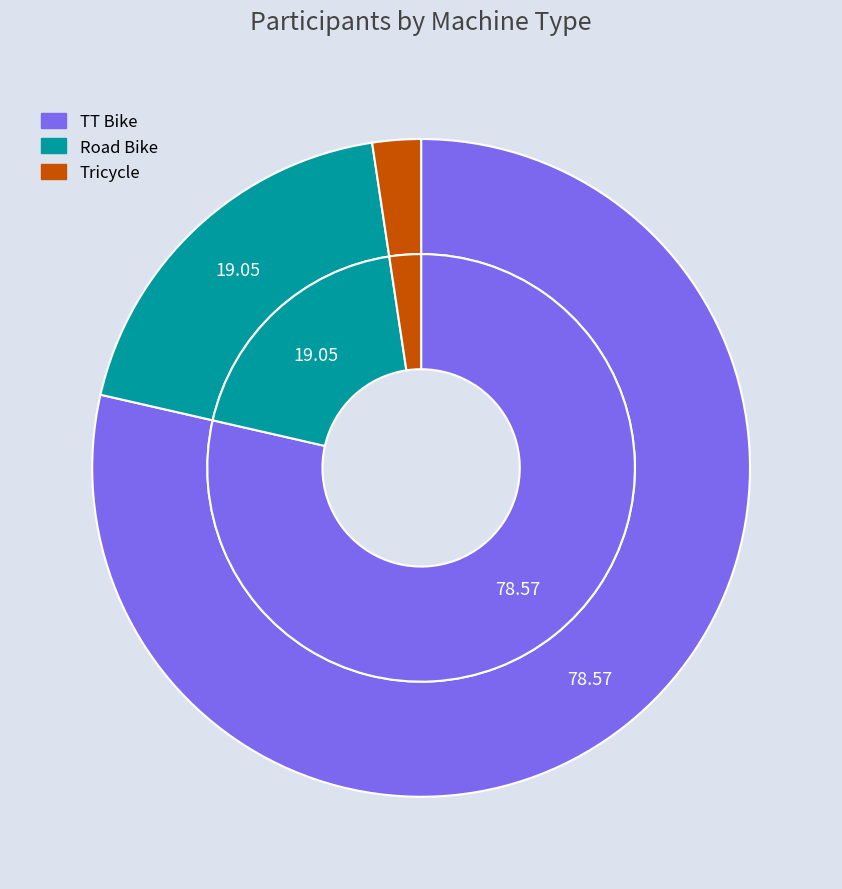

How many slices are in this pie chart?

3